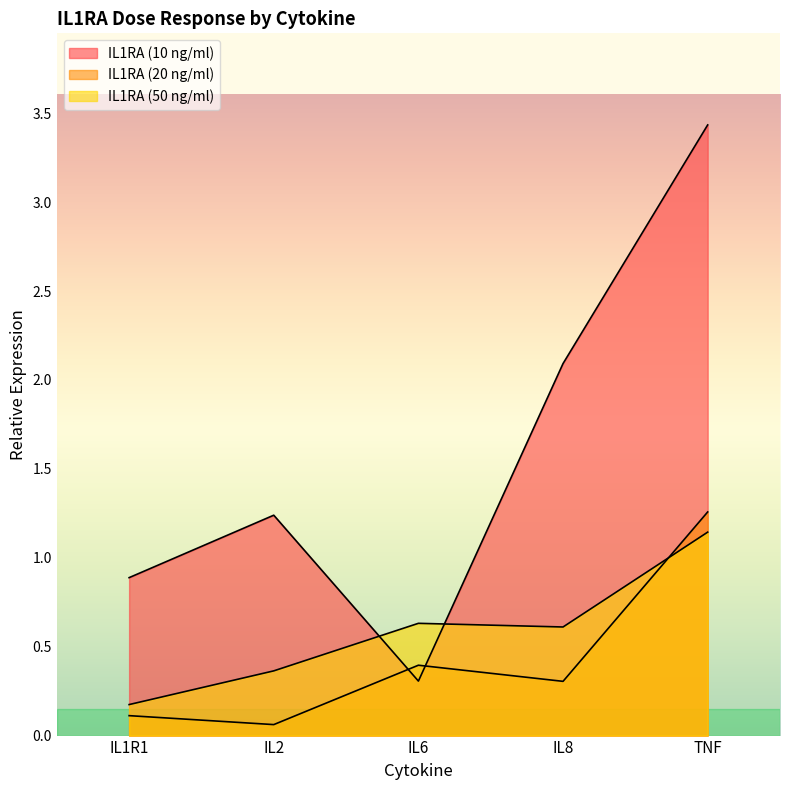

Which series changed the most between IL6 and TNF?

IL1RA (10 ng/ml)